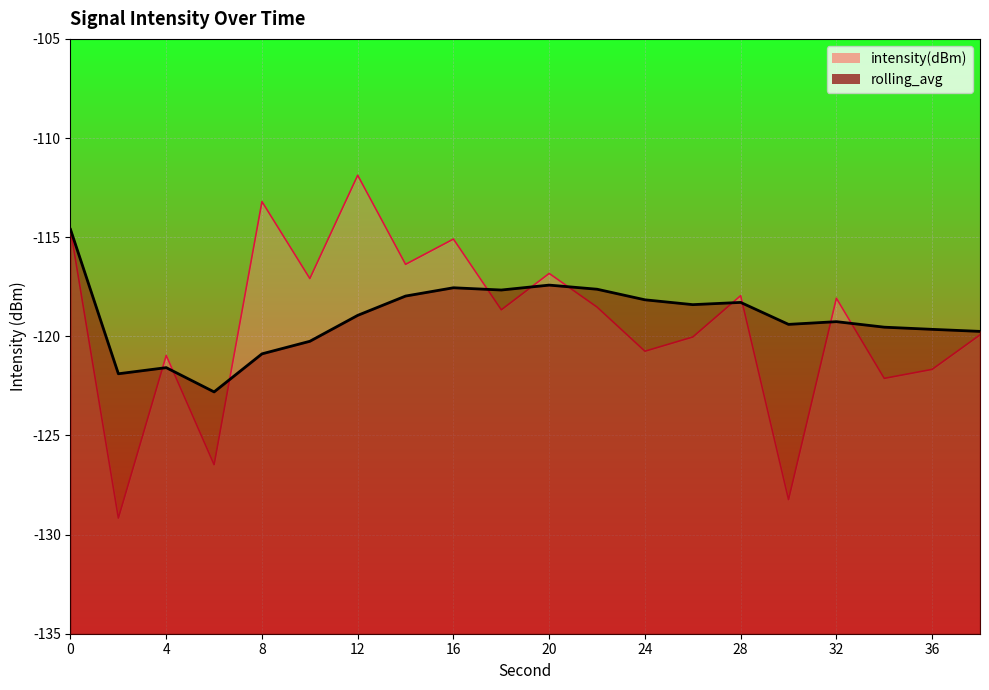

The intensity(dBm) series shows -77.8 at 28. True or false?

False